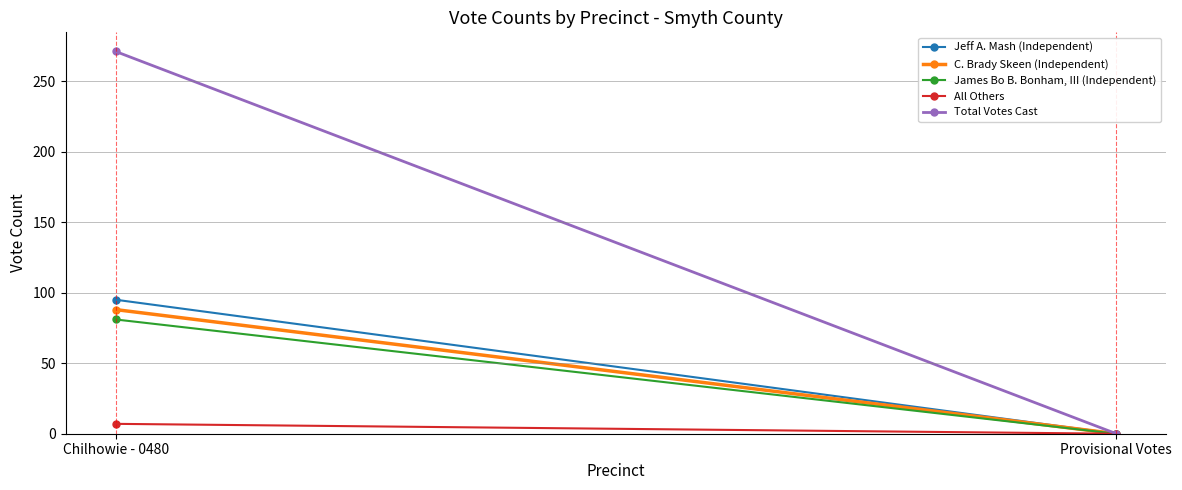

What value does the C. Brady Skeen (Independent) series have at Chilhowie - 0480, to the nearest 5?

90